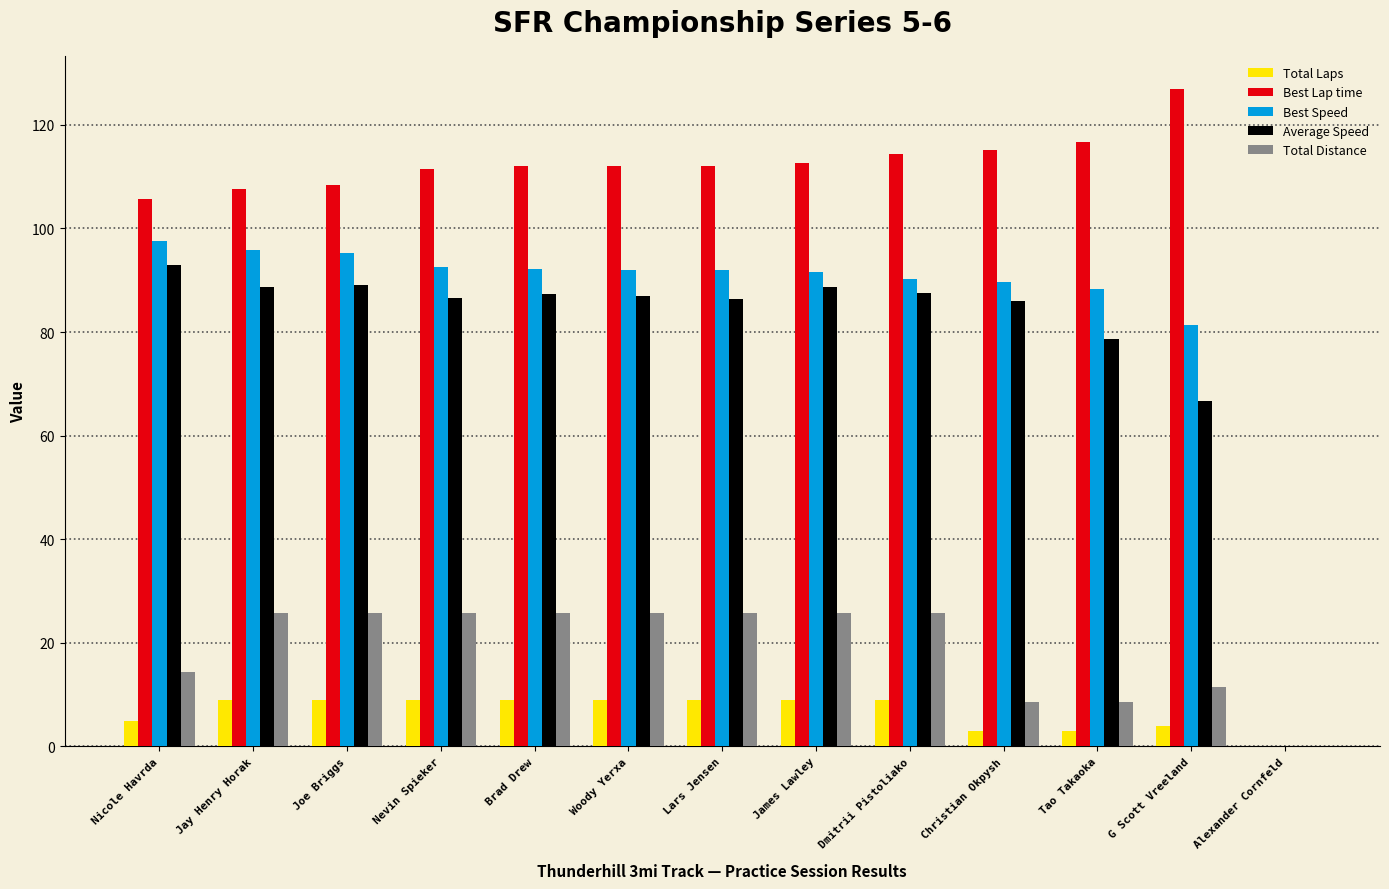

Between Brad Drew and Christian Okpysh, which series saw the biggest shift?

Total Distance